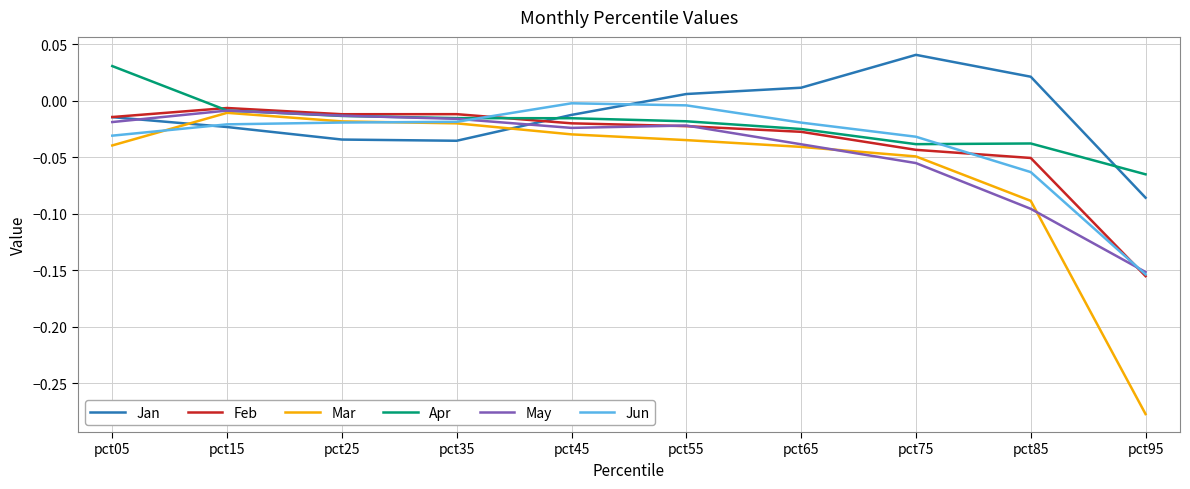

Which series has the largest range (max minus min)?

Mar